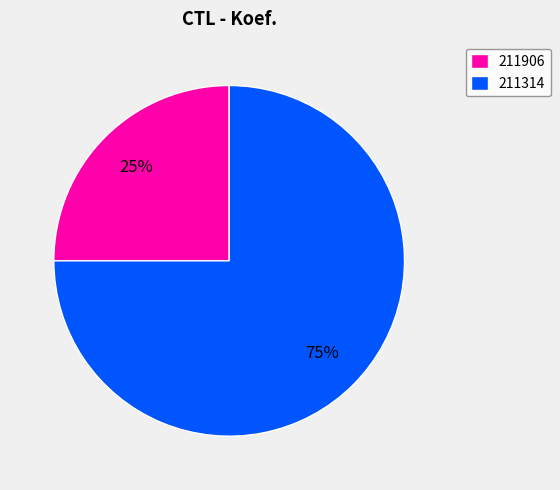

Combined, do 211906 and 211314 account for over 50%?

Yes